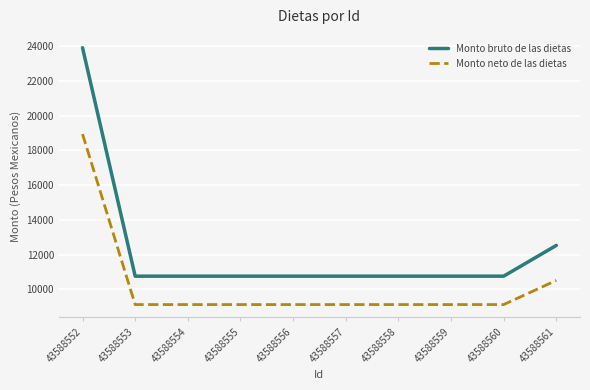

Reading right to left, transcribe all the data shown in this chart.

Monto bruto de las dietas: 12529.5	10758.5	10758.5	10758.5	10758.5	10758.5	10758.5	10758.5	10758.5	23905.5
Monto neto de las dietas: 10514.8	9124.1	9124.1	9124.1	9124.1	9124.1	9124.1	9124.1	9124.1	18935.4